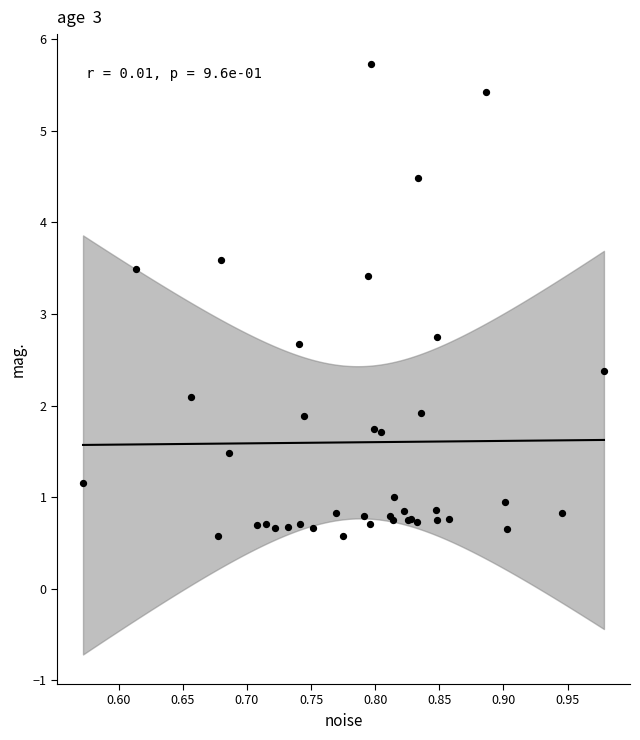

What Y value in the scatter plot is closest to 3?

2.7